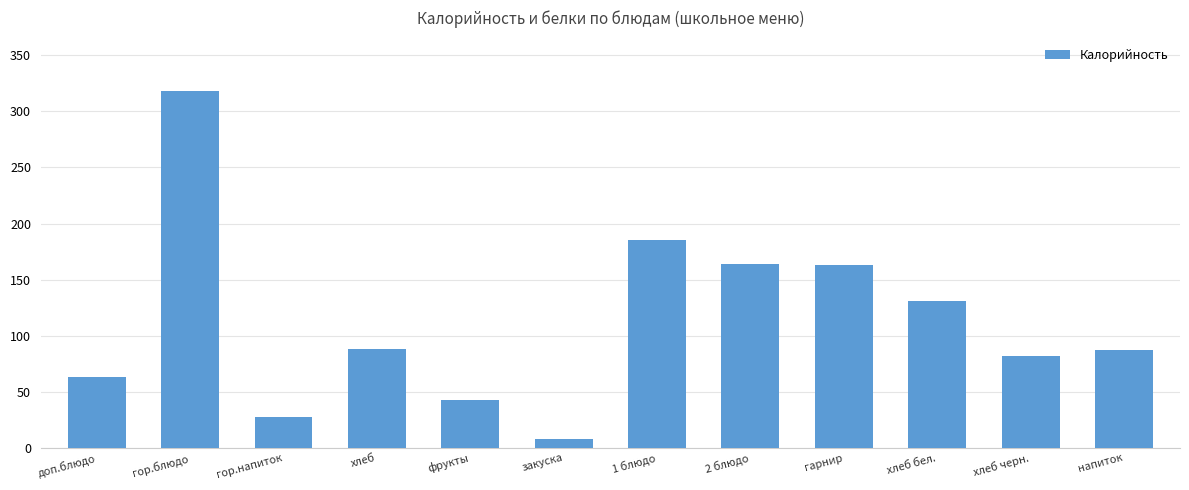

Count the number of data series in this chart.

1